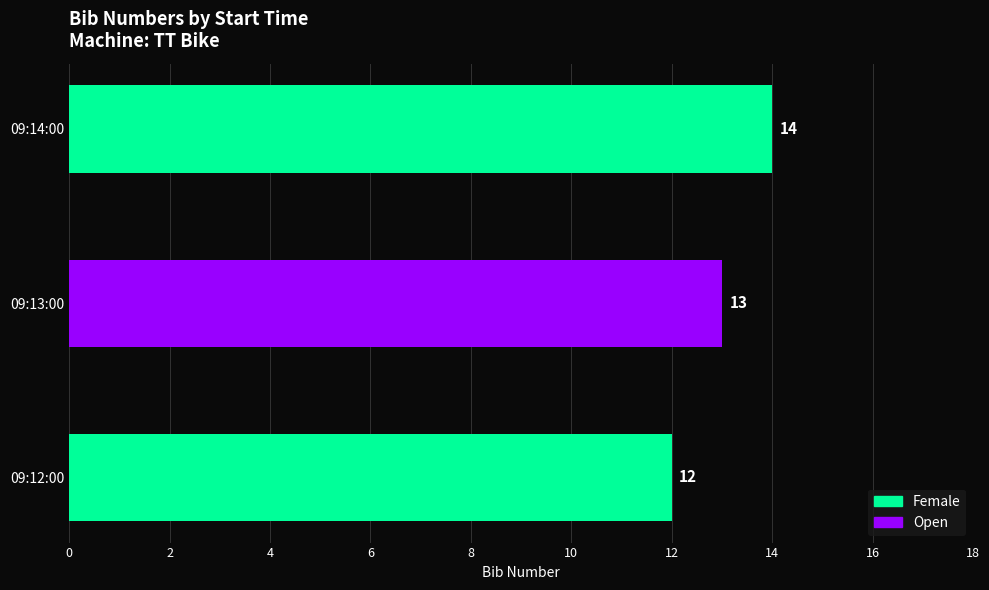

Count the number of values greater than 13.

1